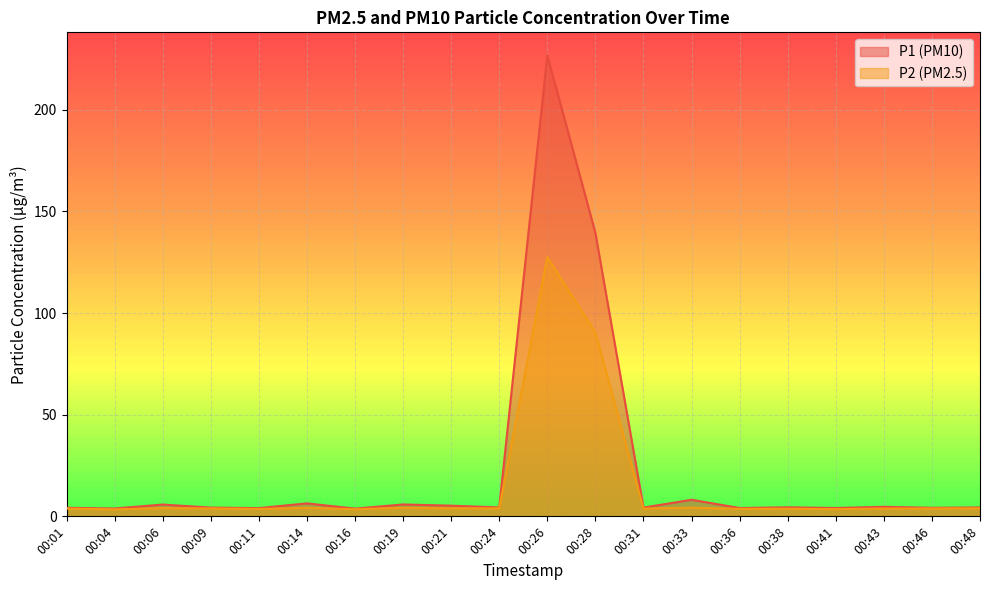

True or false: P1 has a value of 3.9 at 00:04.

True